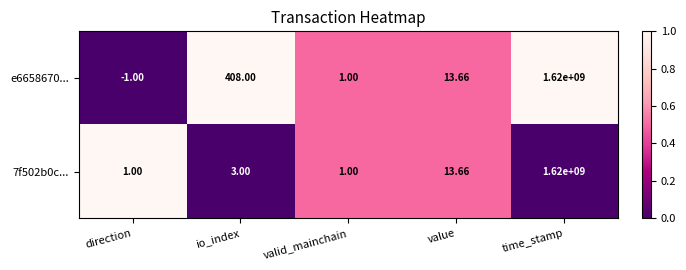

Is the value of 7f502b0c... at value greater than the value of e6658670... at io_index?

No